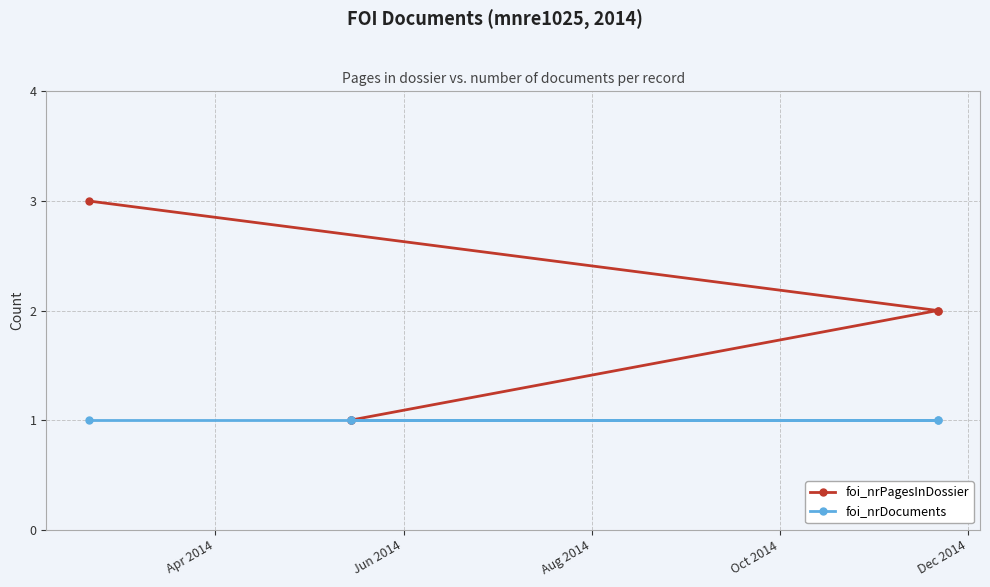

True or false: foi_nrPagesInDossier and foi_nrDocuments cross at least once.

False